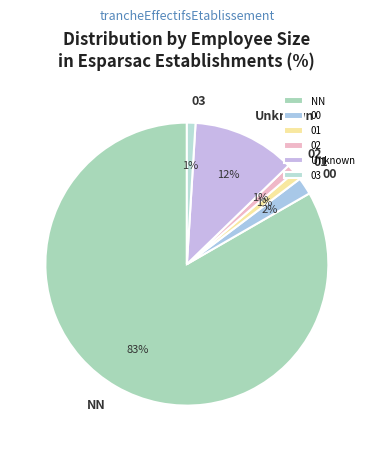

True or false: 03 accounts for 11% of the total.

False